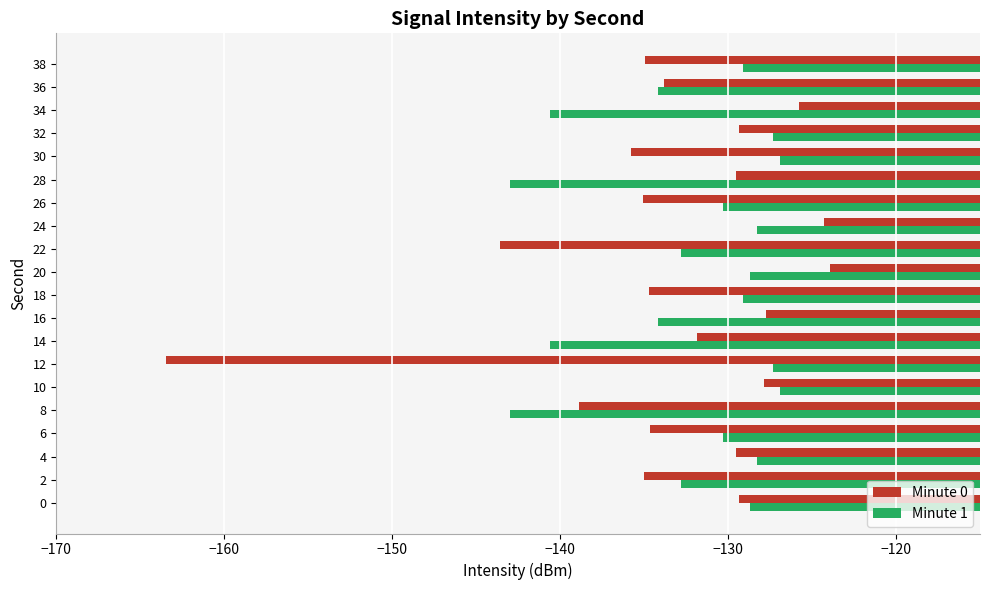

What is the spread (max minus min) of values at 20?

4.7